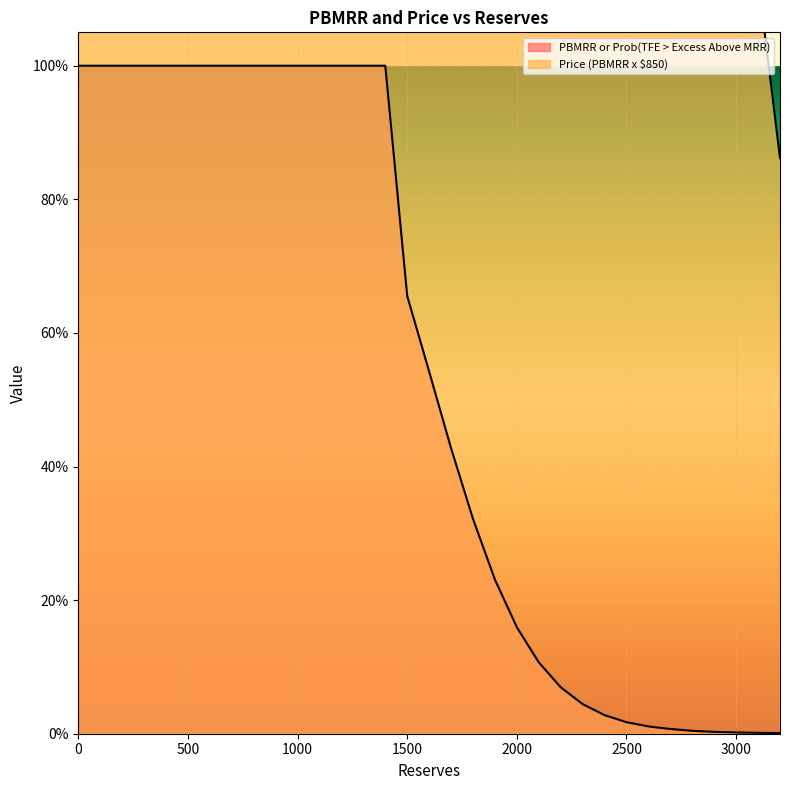

True or false: Price (PBMRR x $850) has more than 1 interior local peaks.

False